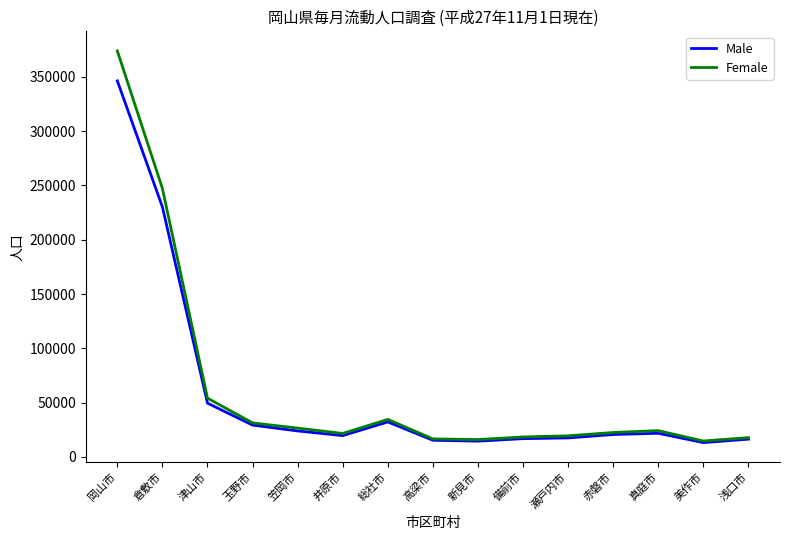

Between 岡山市 and 瀬戸内市, which series saw the biggest shift?

Female